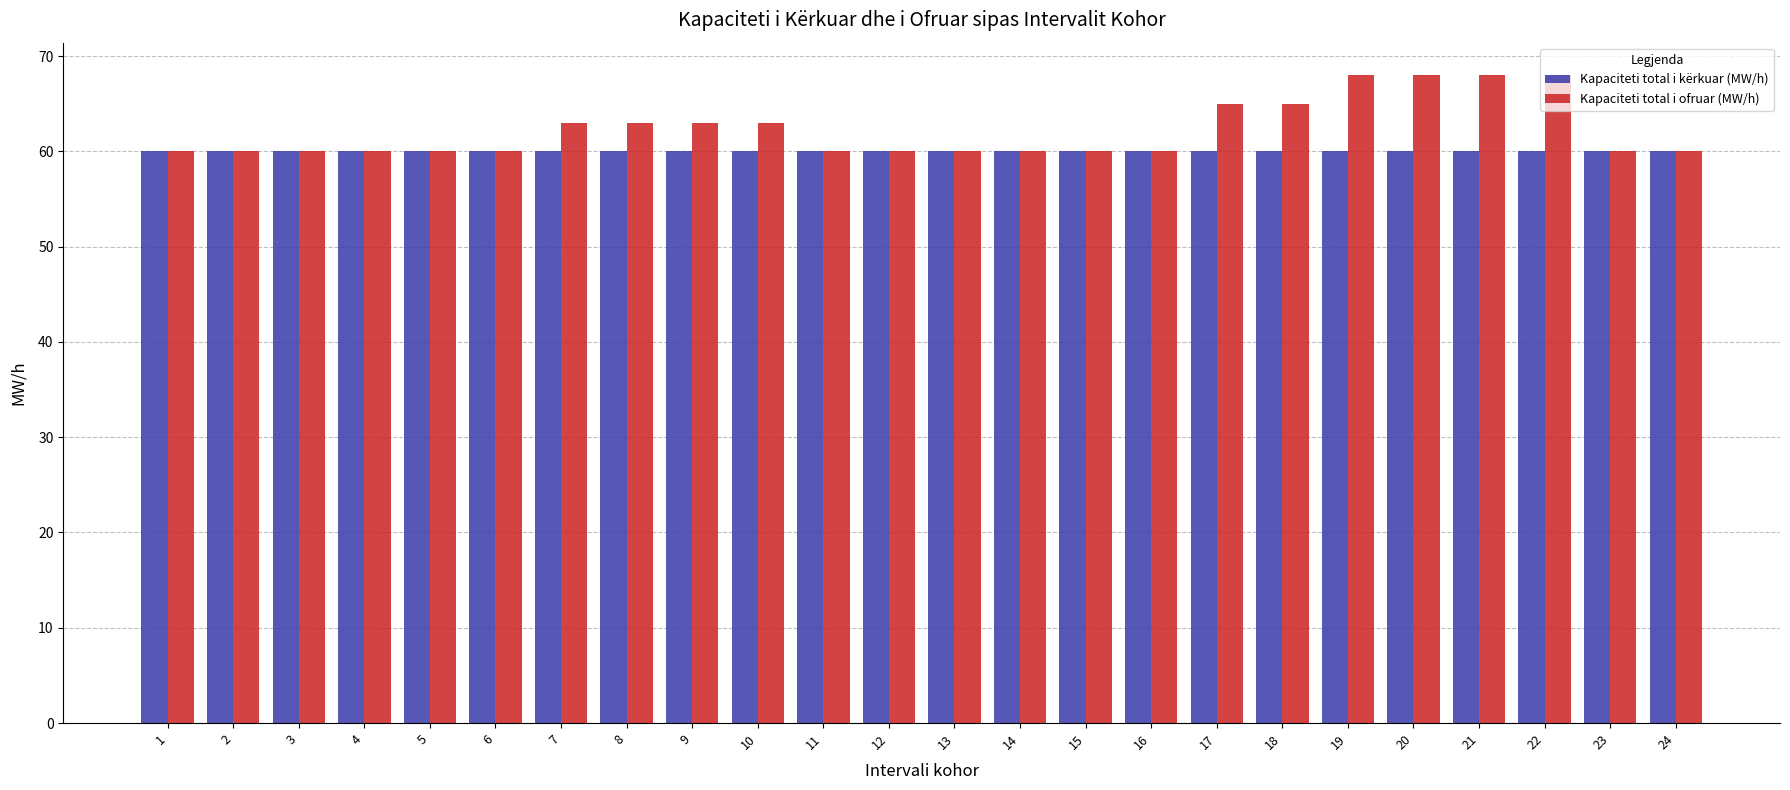

The value of Kapaciteti total i kërkuar (MW/h) at 14 is 60. True or false?

True